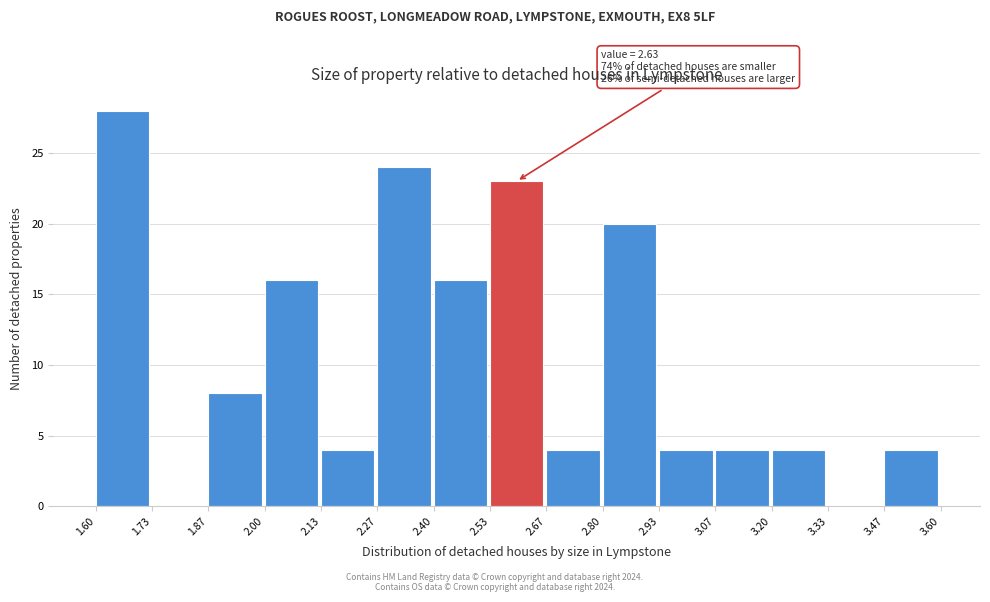

Over which range of the x-axis is the bar tallest?

1.60 to 1.73